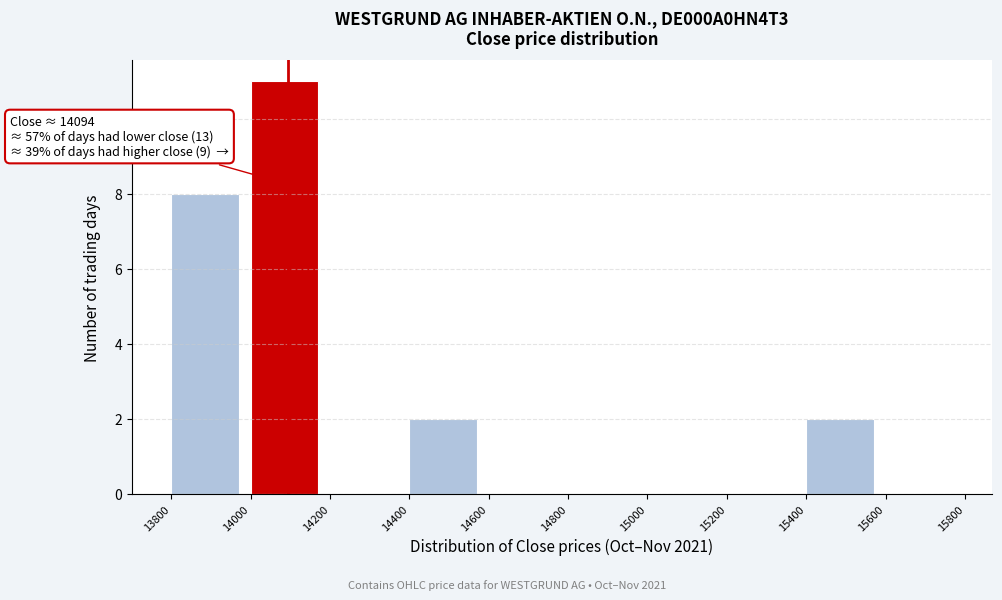

Over which range of the x-axis is the bar tallest?

14000 to 14200